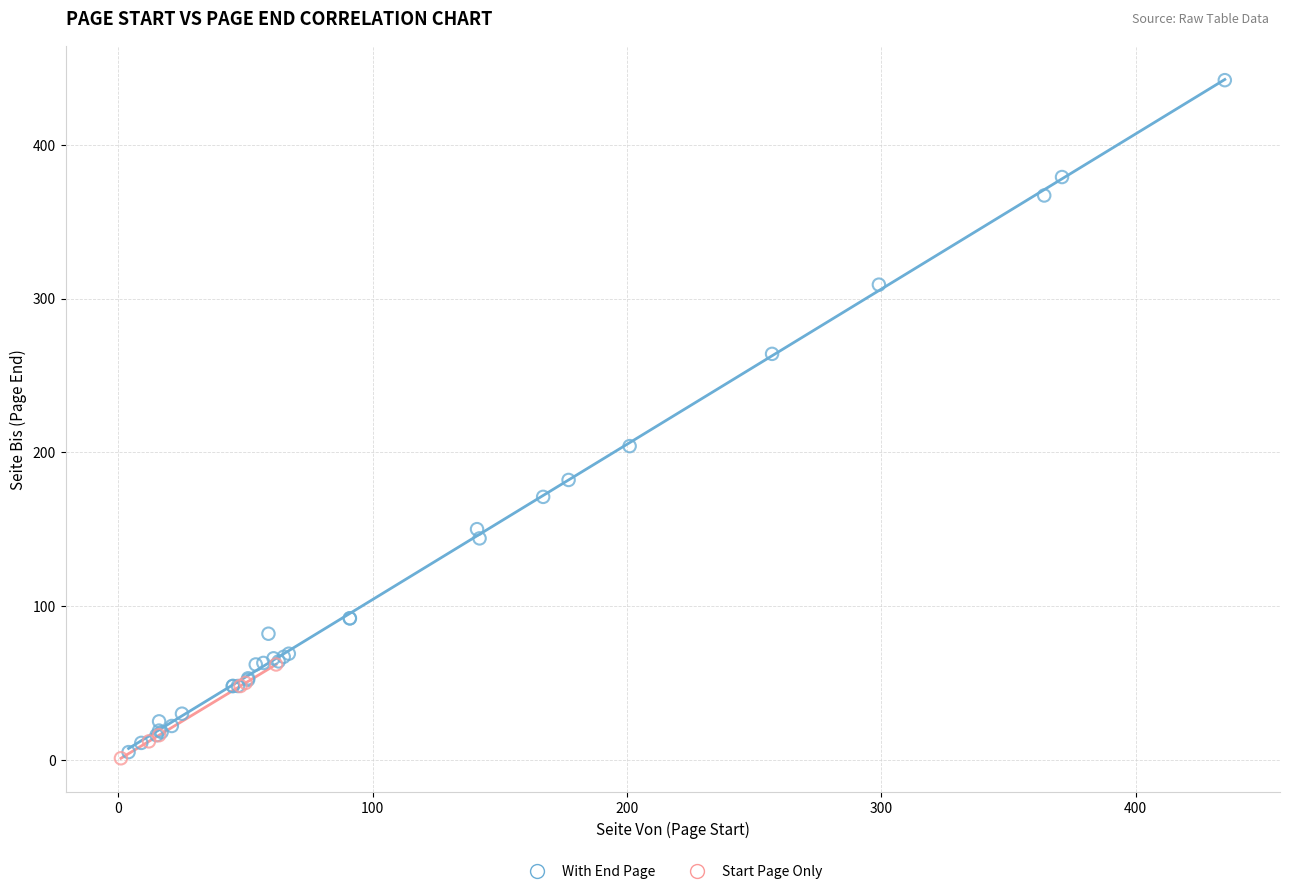

Which series contains the highest Y value?

With End Page